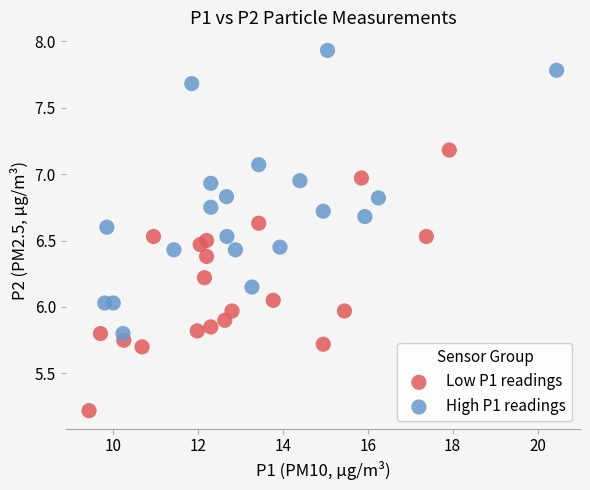

Which series contains the lowest Y value?

Low P1 readings